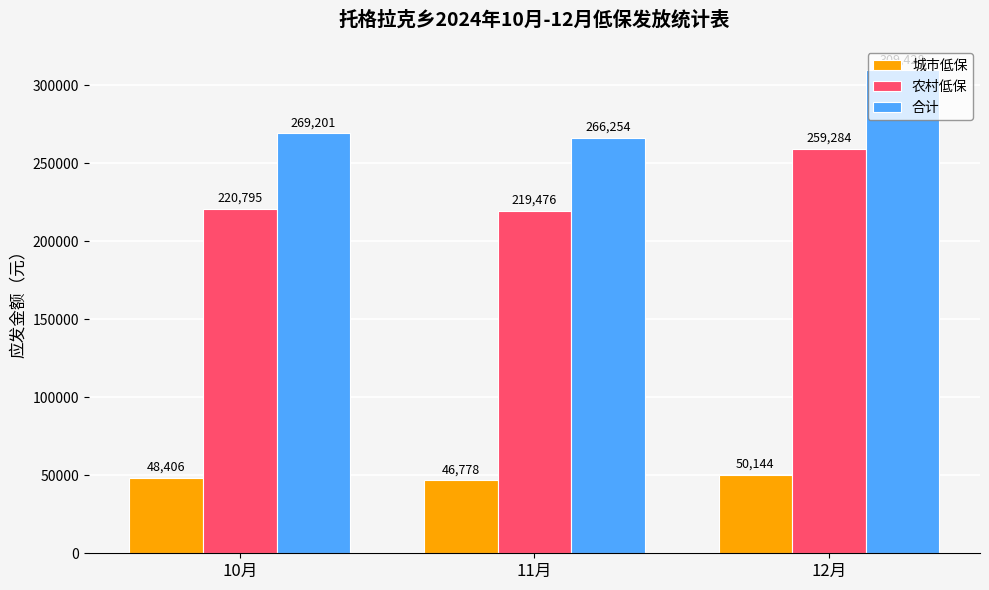

Reading left to right, list all the values displayed in this chart.

城市低保: 48406	46778	50144
农村低保: 220795	219476	259284
合计: 269201	266254	309428